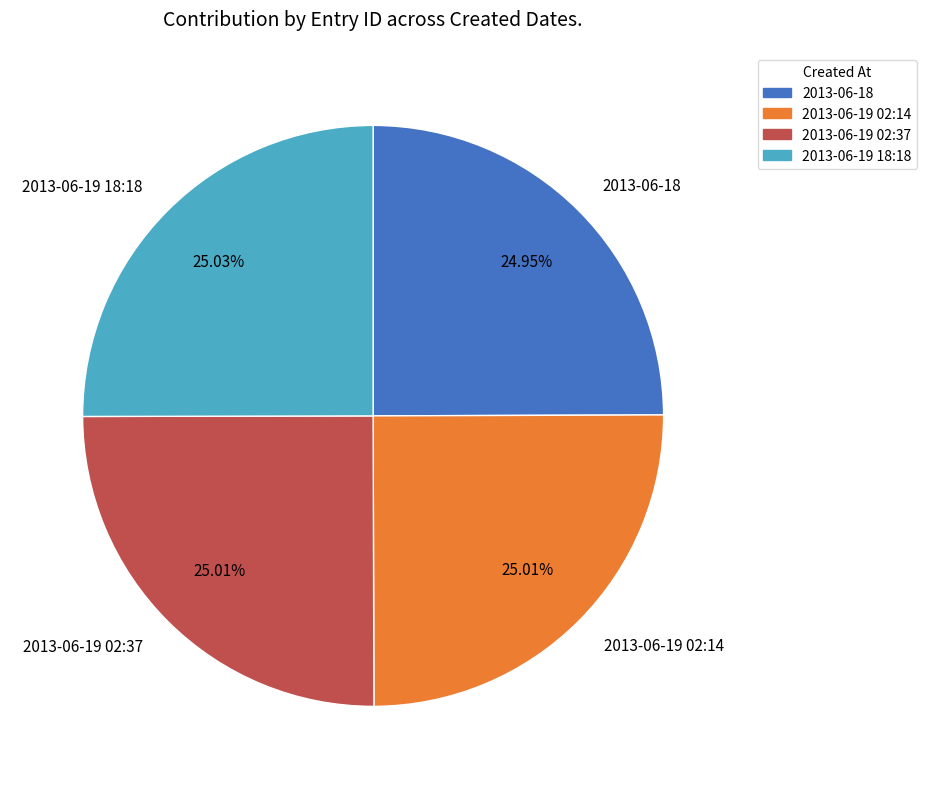

Does 2013-06-19 02:14 account for over 50% of the chart?

No